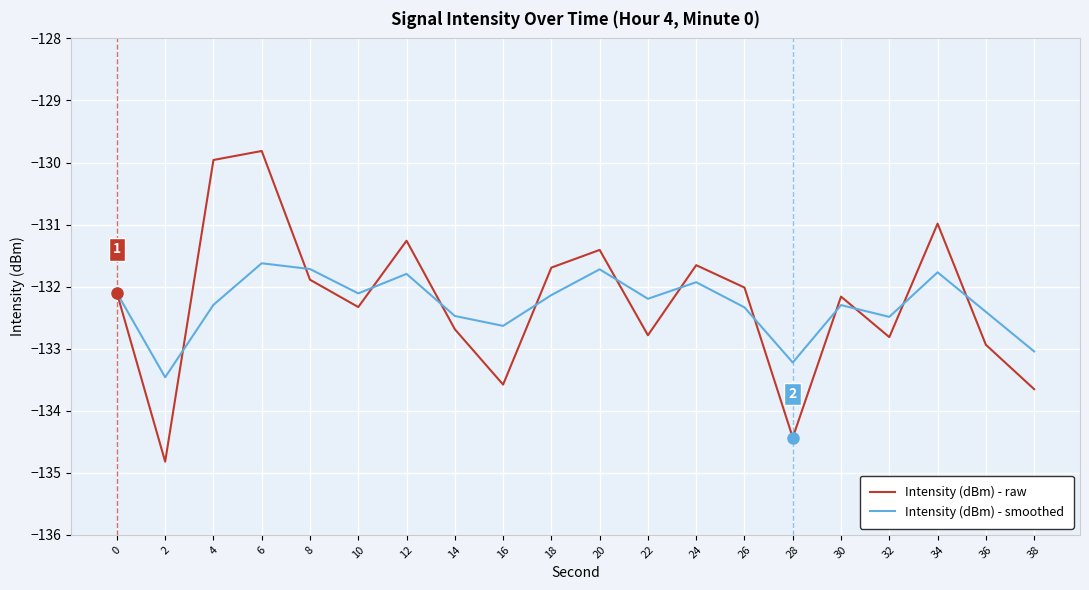

Which series ends up on top after the final intersection of Intensity (dBm) - raw and Intensity (dBm) - smoothed?

Intensity (dBm) - smoothed